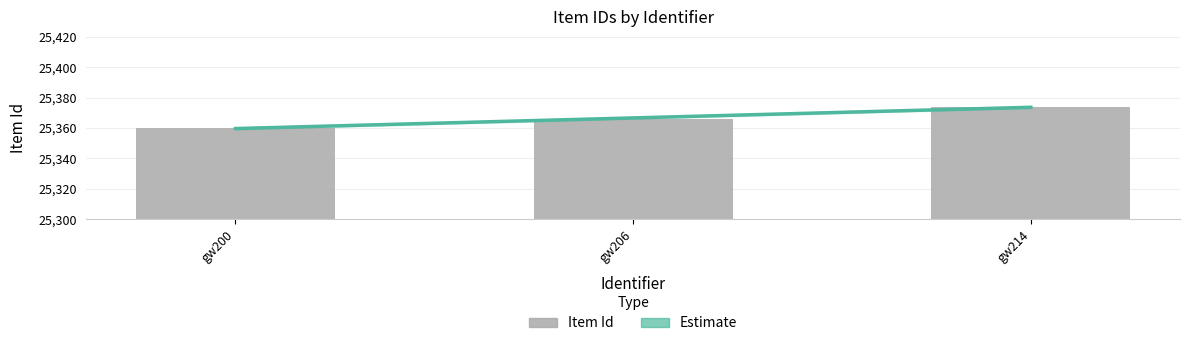

Rank the categories by value from lowest to highest.

gw200, gw206, gw214